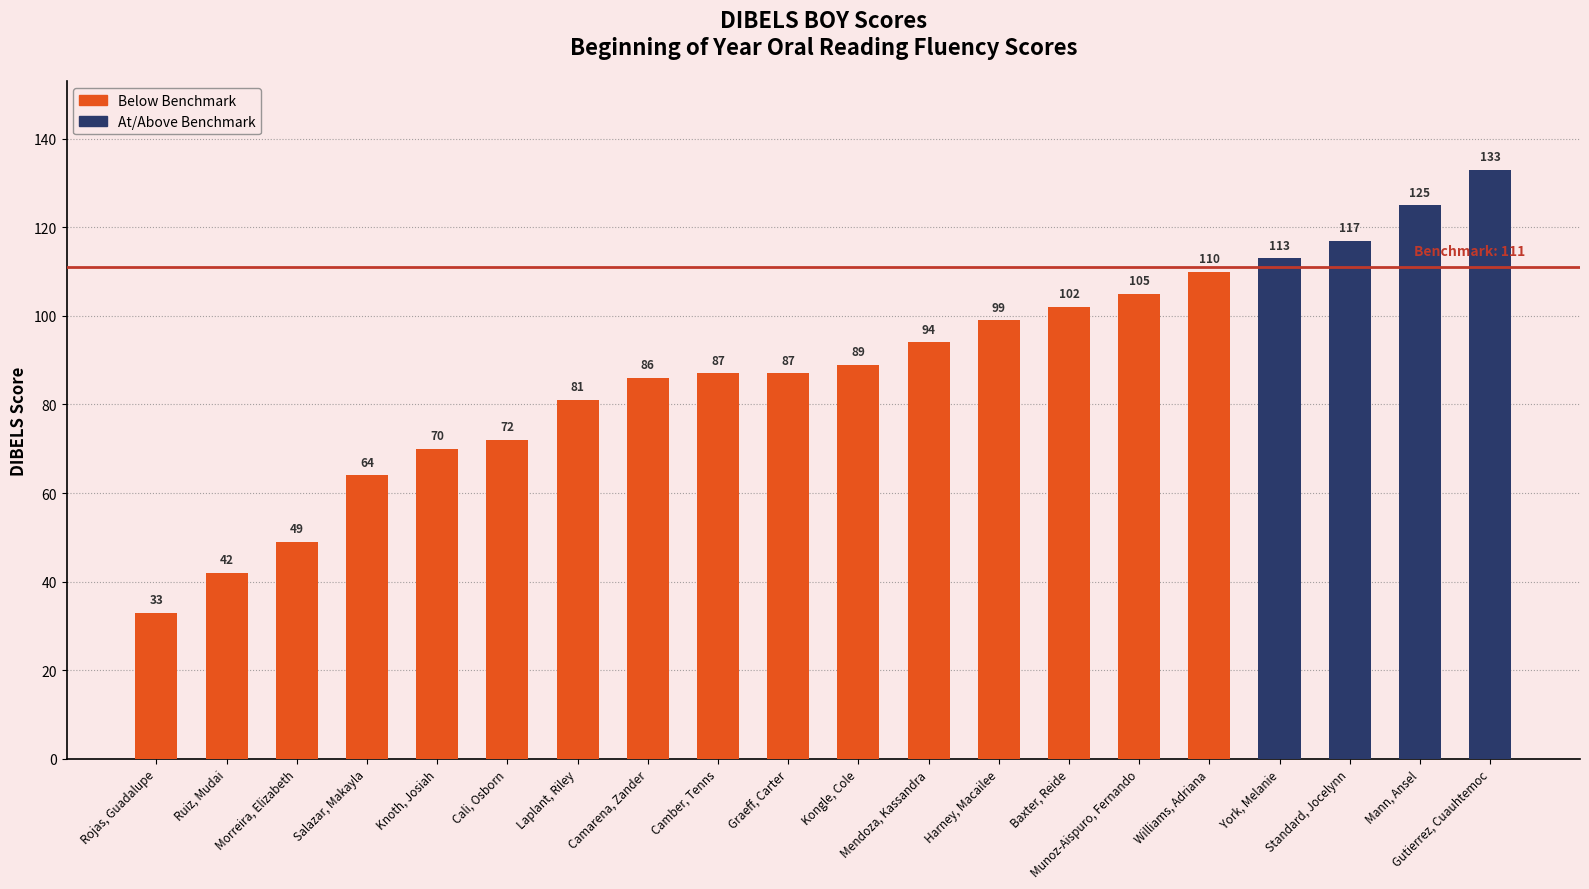

Which category has the lowest value across all series?

Rojas, Guadalupe